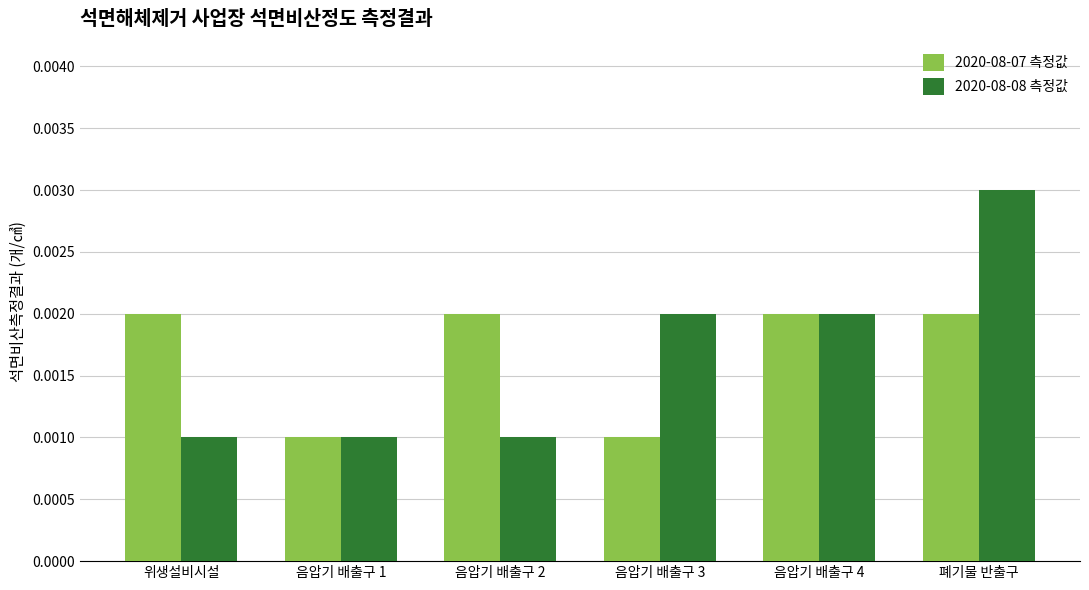

Which series has the widest spread of values?

2020-08-08 측정값